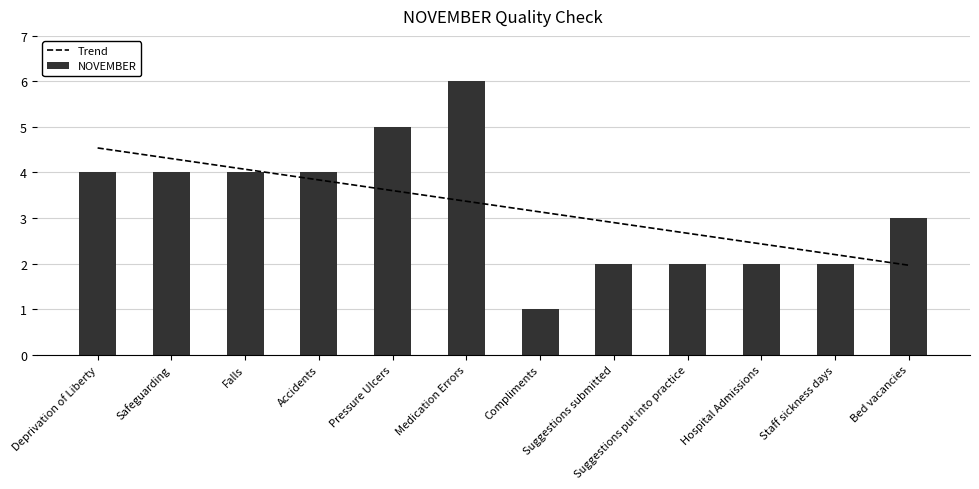

What is the minimum value shown in the chart?

1